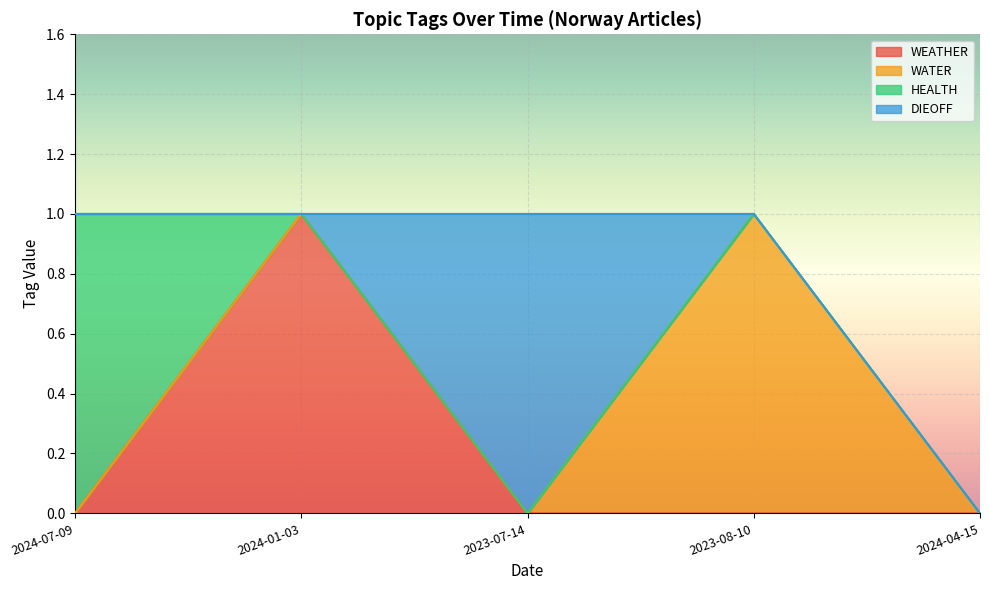

Reading left to right, transcribe all the data shown in this chart.

WEATHER: 0	1	0	0	0
WATER: 0	0	0	1	0
HEALTH: 1	0	0	0	0
DIEOFF: 0	0	1	0	0